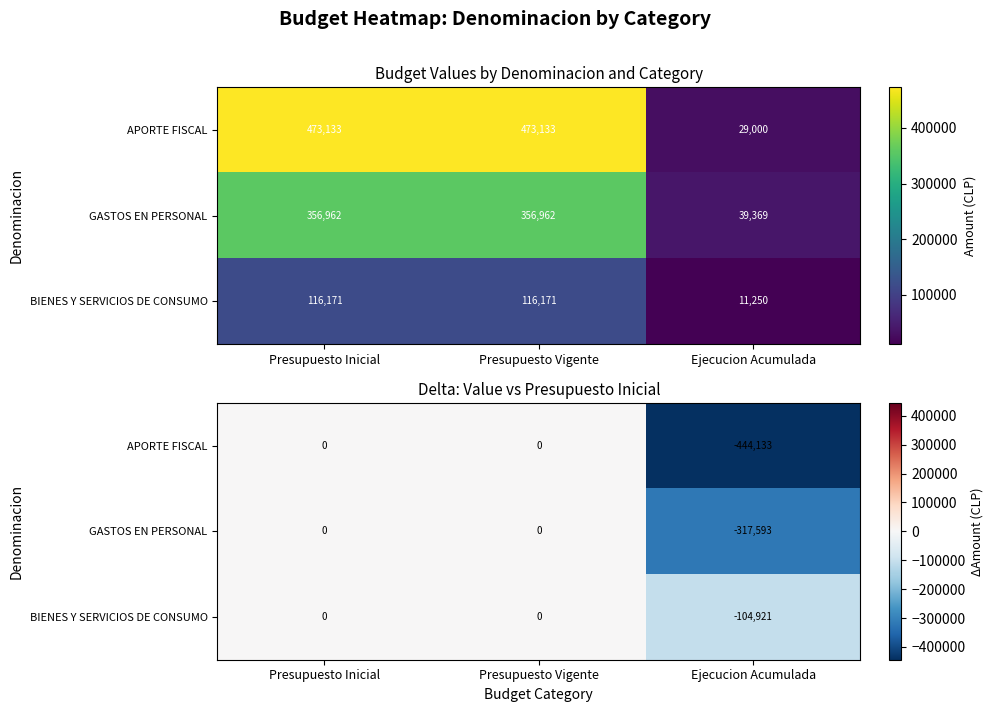

What is the difference between the BIENES Y SERVICIOS DE CONSUMO values at Ejecucion Acumulada and Presupuesto Vigente?

104921